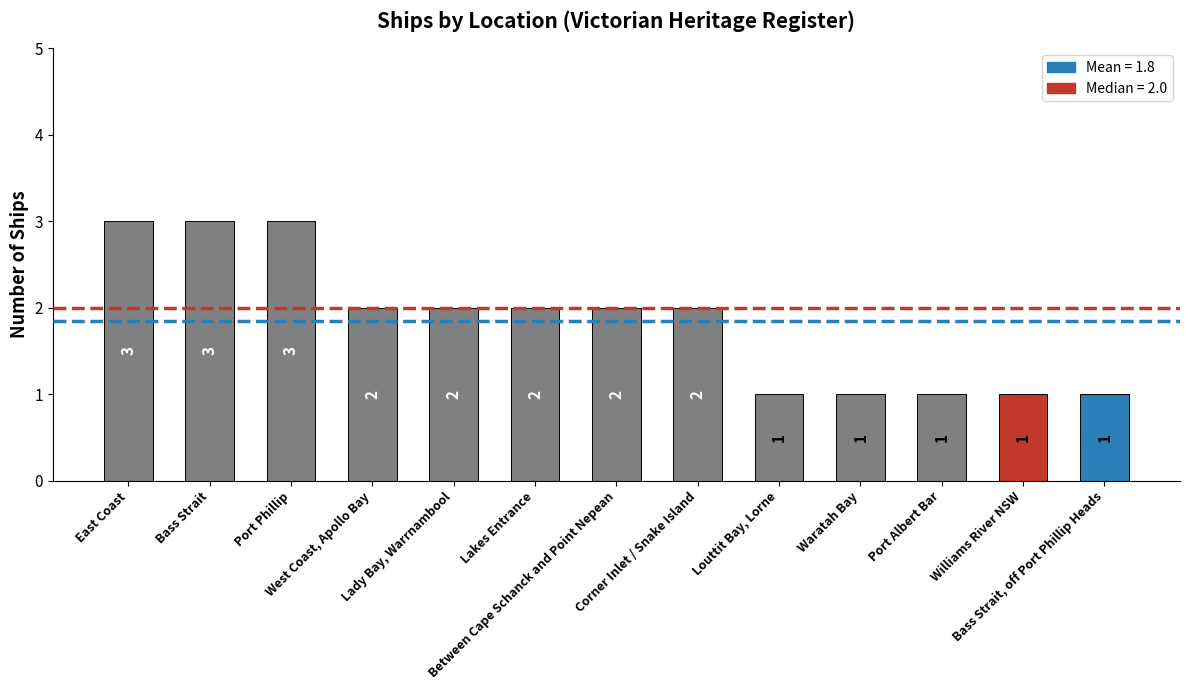

Reading right to left, transcribe all the data shown in this chart.

Bass Strait, off Port Phillip Heads=1	Williams River NSW=1	Port Albert Bar=1	Waratah Bay=1	Louttit Bay, Lorne=1	Corner Inlet / Snake Island=2	Between Cape Schanck and Point Nepean=2	Lakes Entrance=2	Lady Bay, Warrnambool=2	West Coast, Apollo Bay=2	Port Phillip=3	Bass Strait=3	East Coast=3